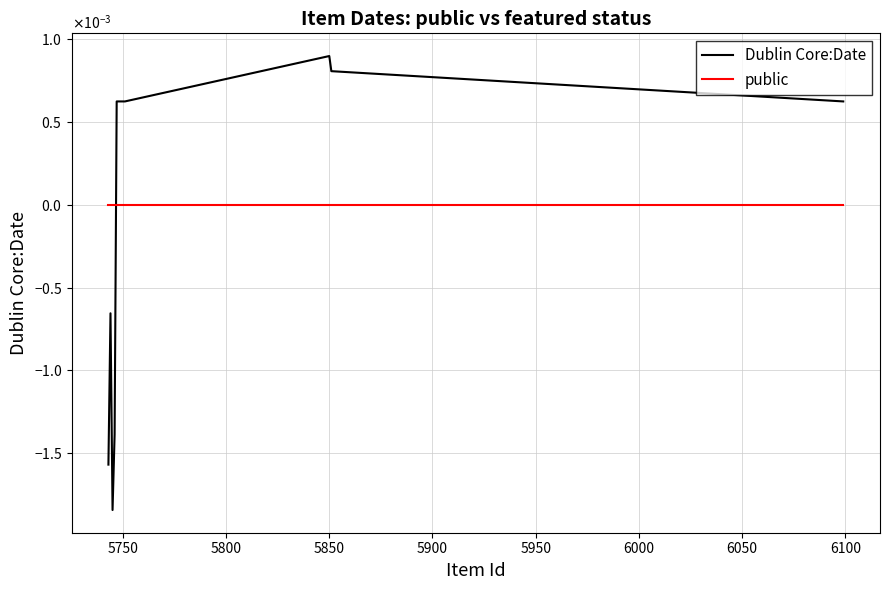

Is this an area chart (filled region under the line)?

No